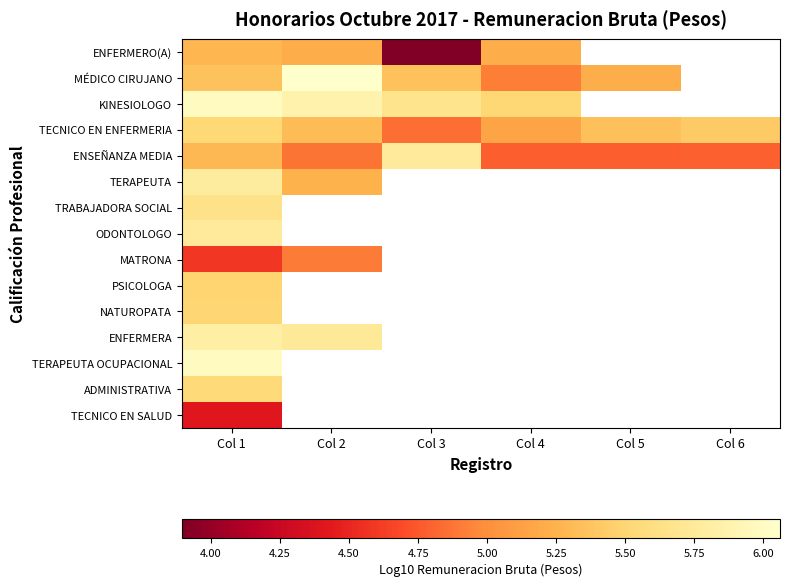

How many data points in ENFERMERO(A) are above 5?

3